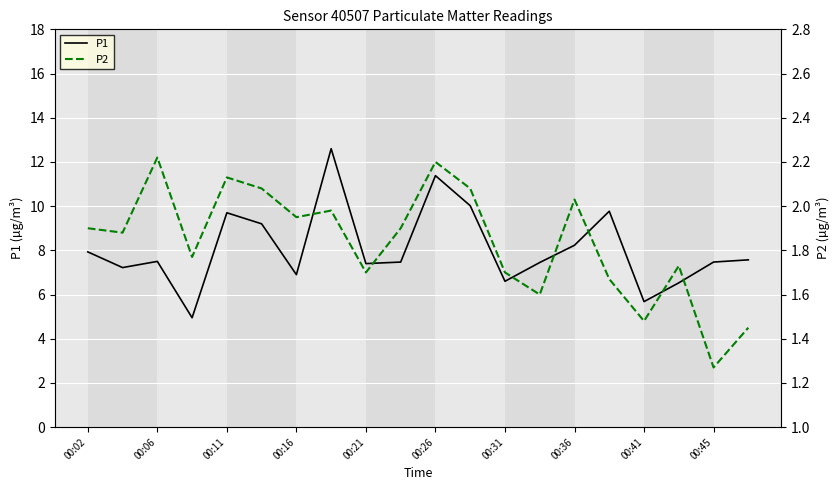

The P1 series shows 6.9 at 00:16. True or false?

True